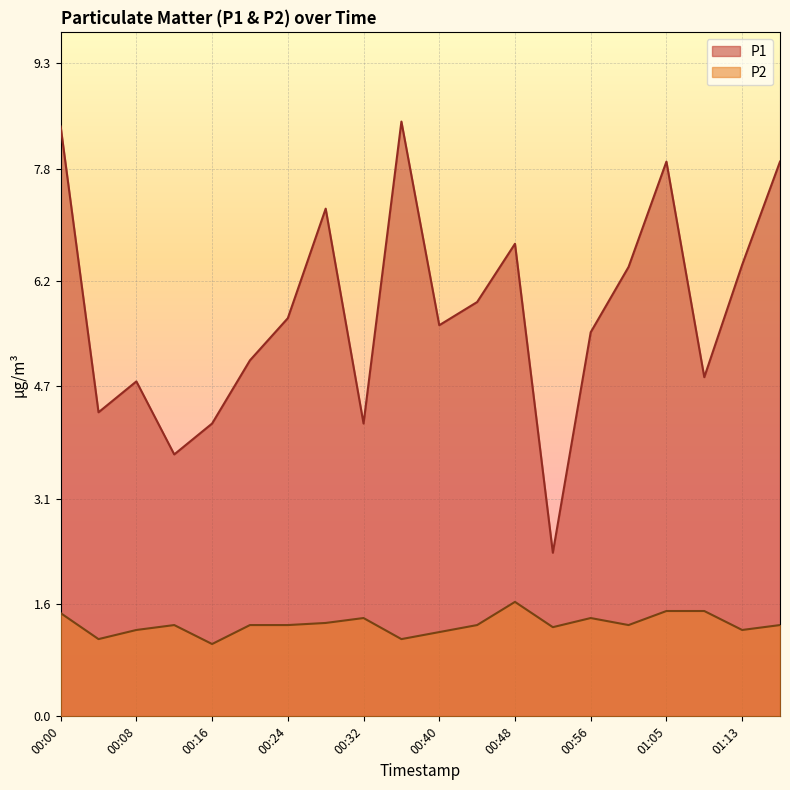

Read the P2 value at 00:08.

1.2